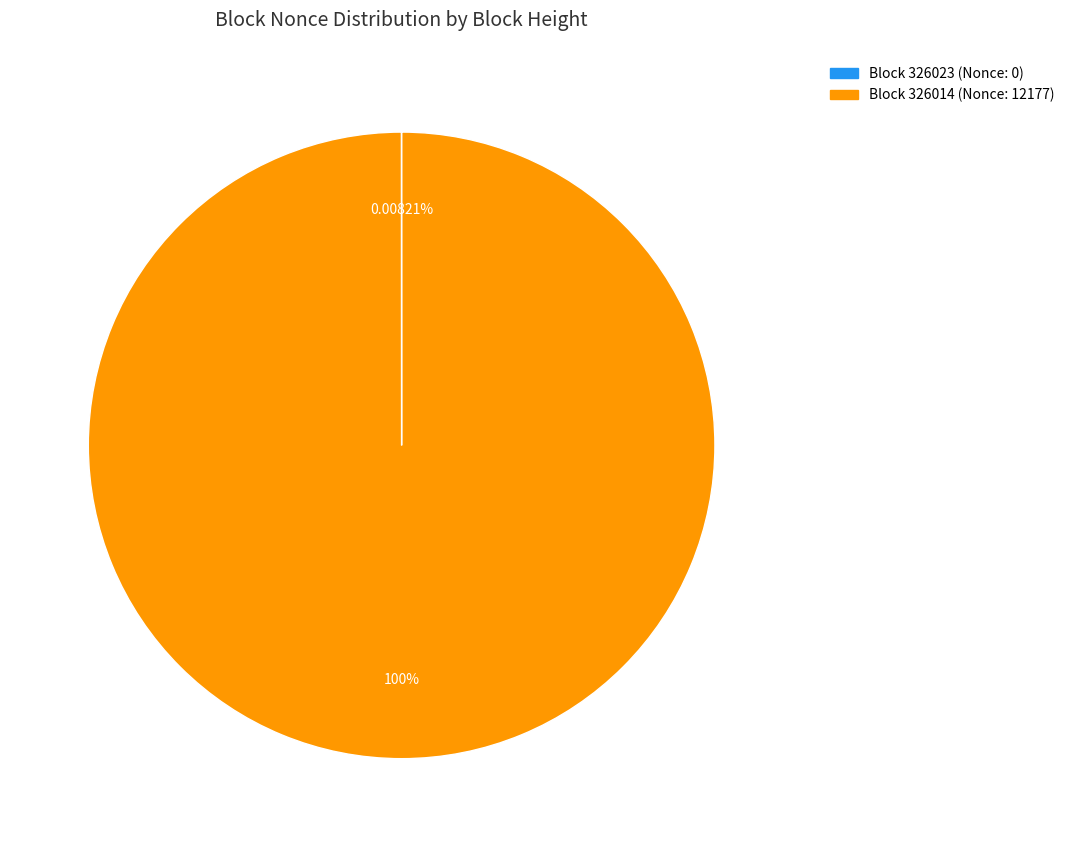

To the nearest percent, what is the difference between the largest and smallest slice percentages?

100%